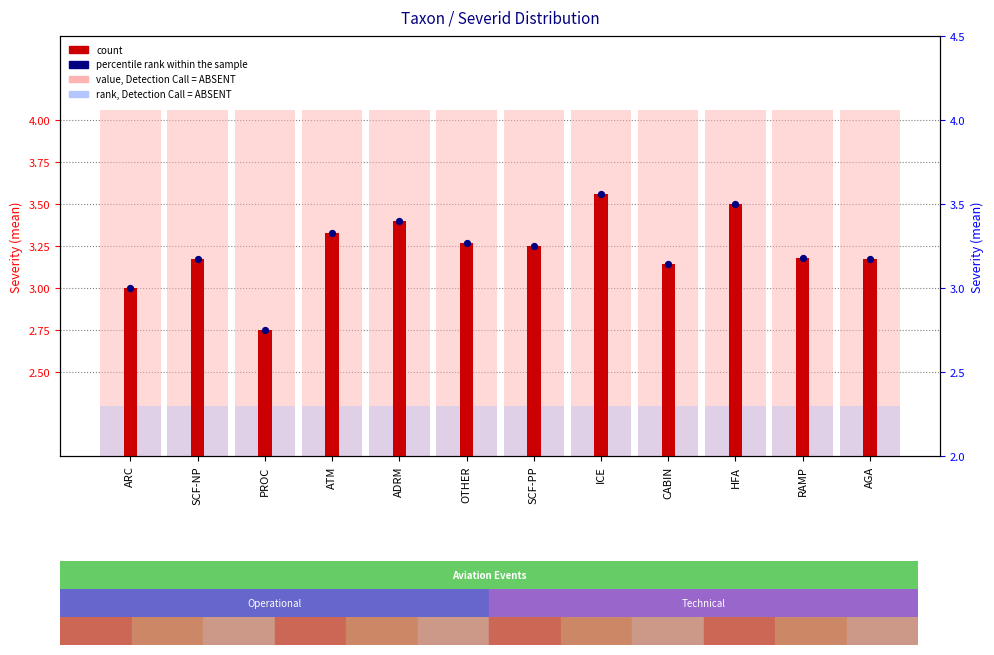

Which series reaches the maximum Y coordinate?

value, Detection Call = ABSENT